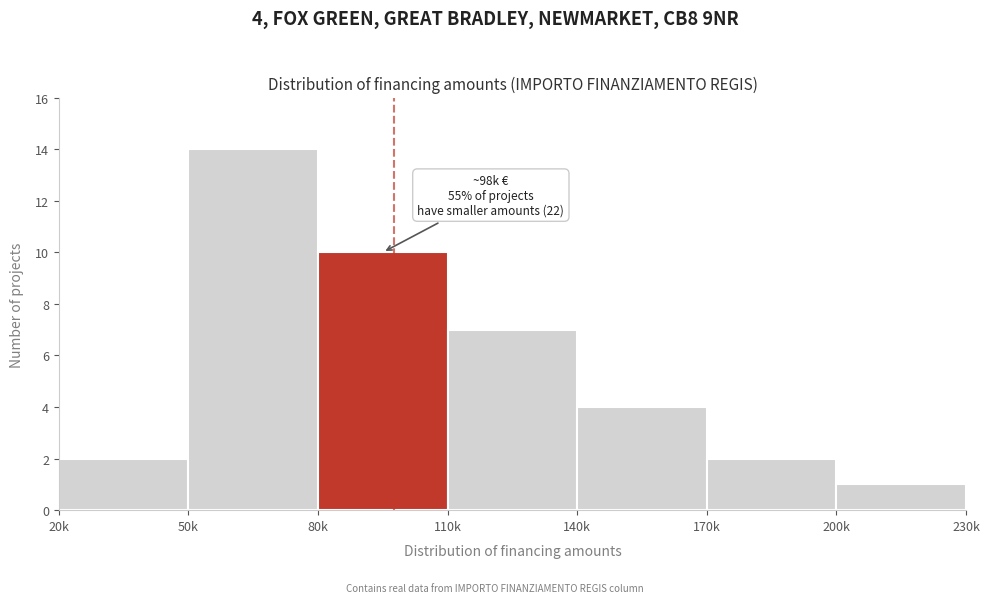

Reading left to right, list all the values displayed in this chart.

2	14	10	7	4	2	1